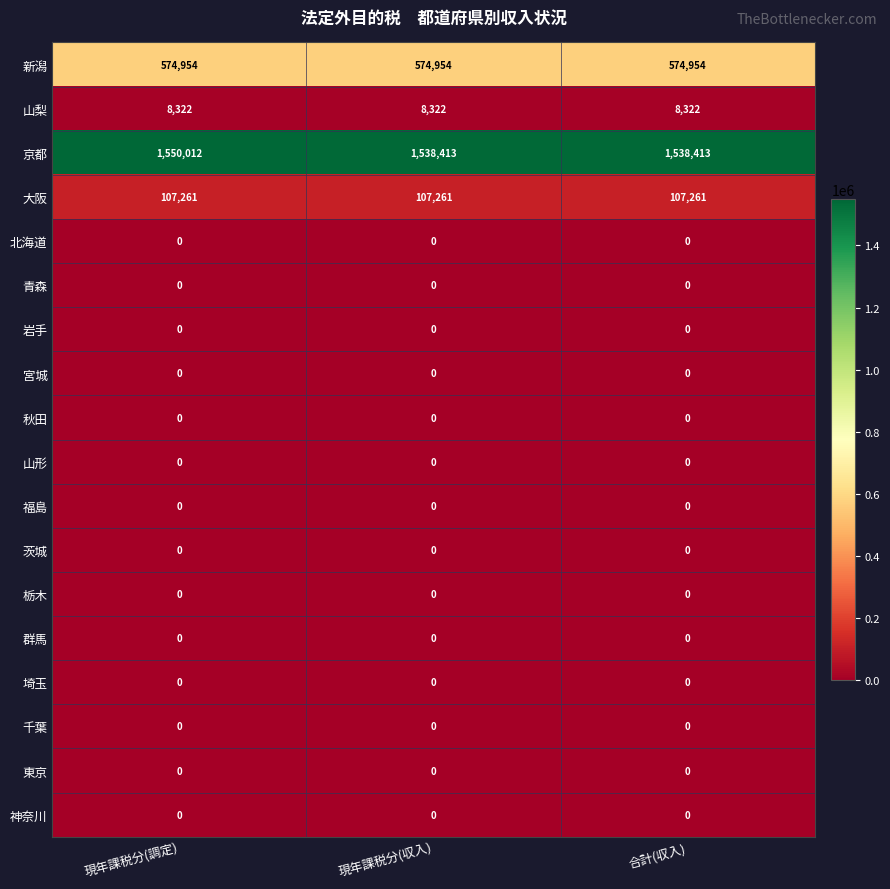

What is the approximate value of 山梨 at 合計(収入)?

8322